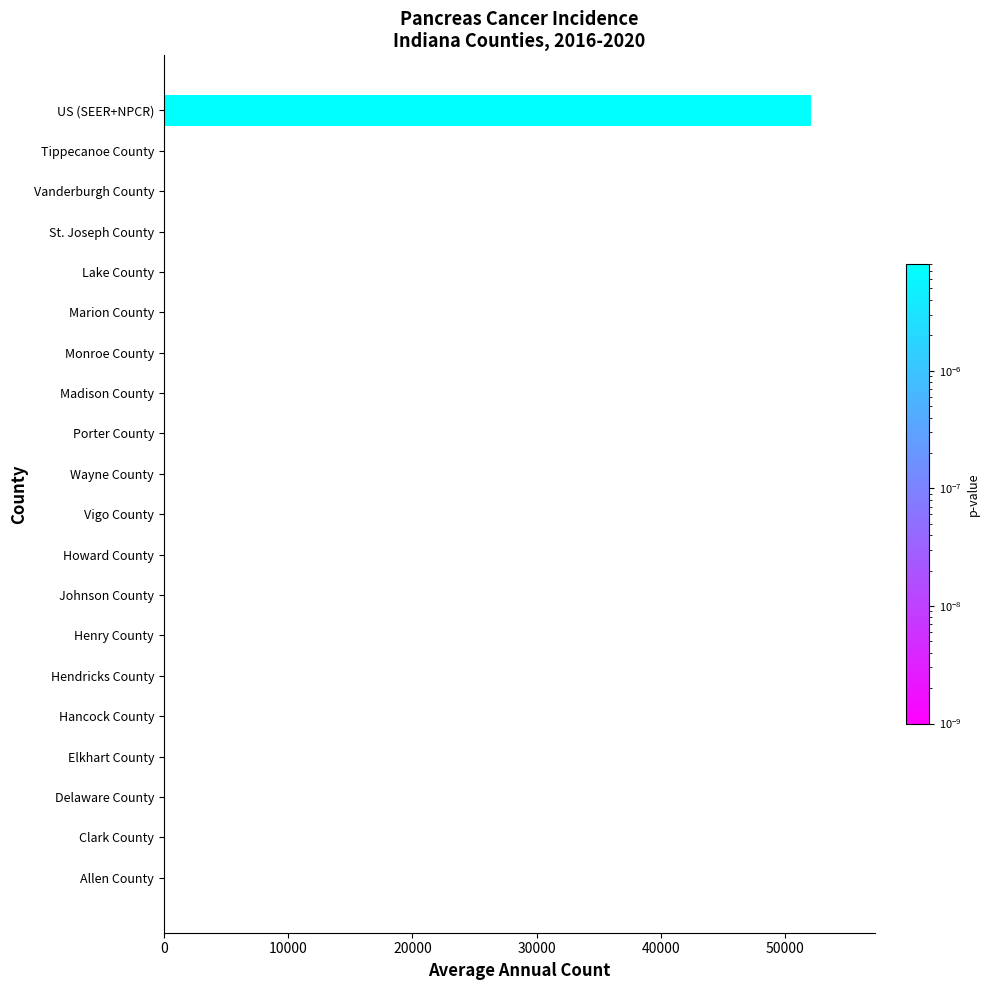

What is the sum of all values?

52580